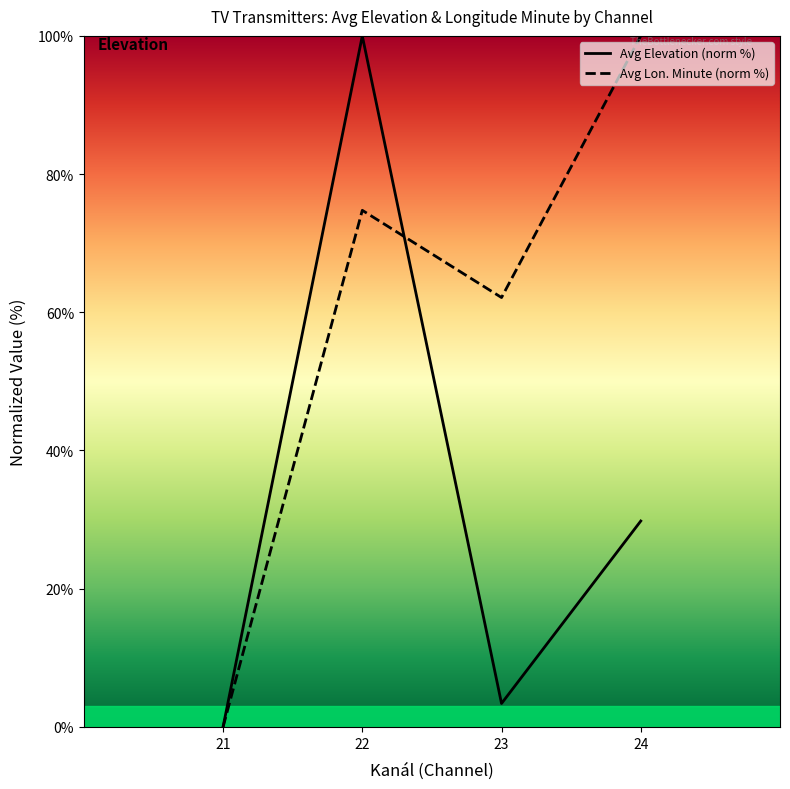

How many times do Avg Elevation (norm %) and Avg Lon. Minute (norm %) cross each other?

1